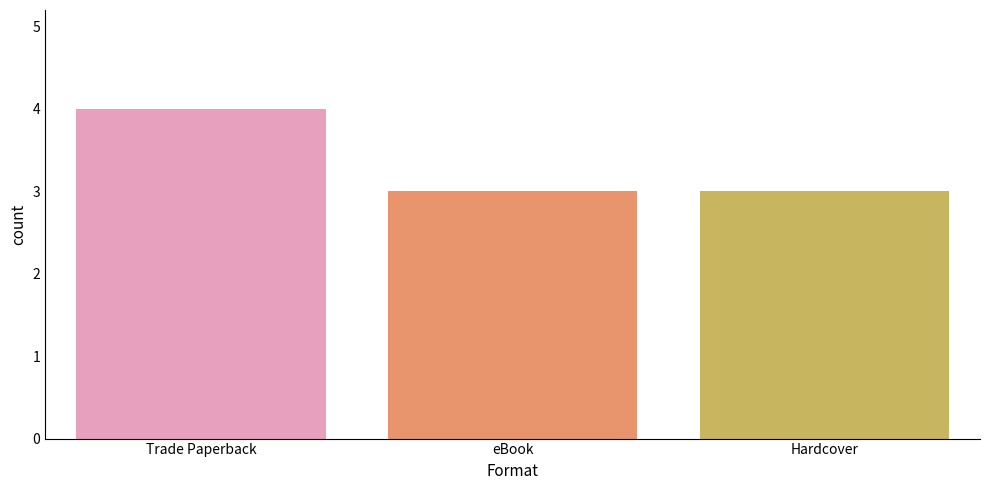

What is the average value?

3